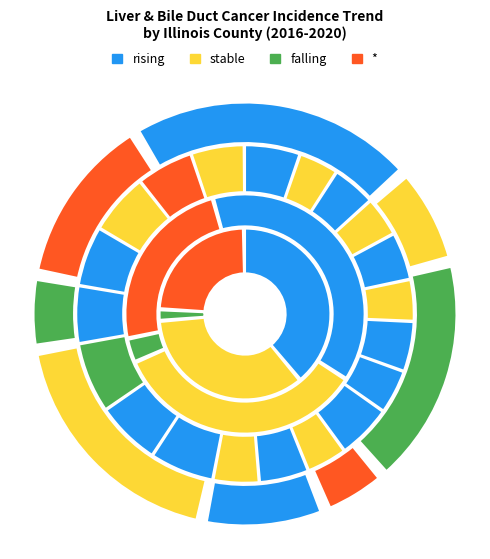

How many slices are in this pie chart?

4